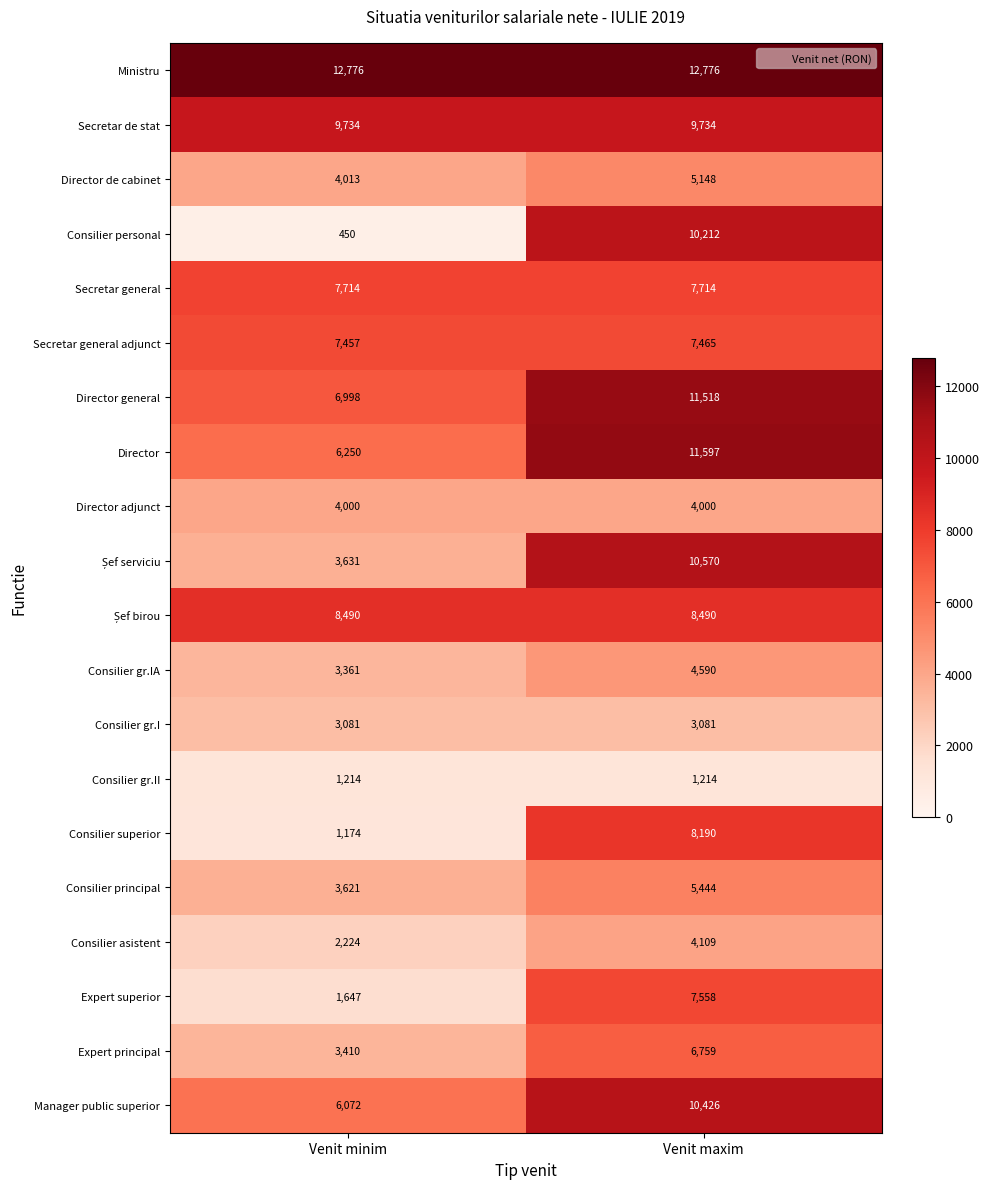

What is the spread (max minus min) of values at Venit maxim?

11562